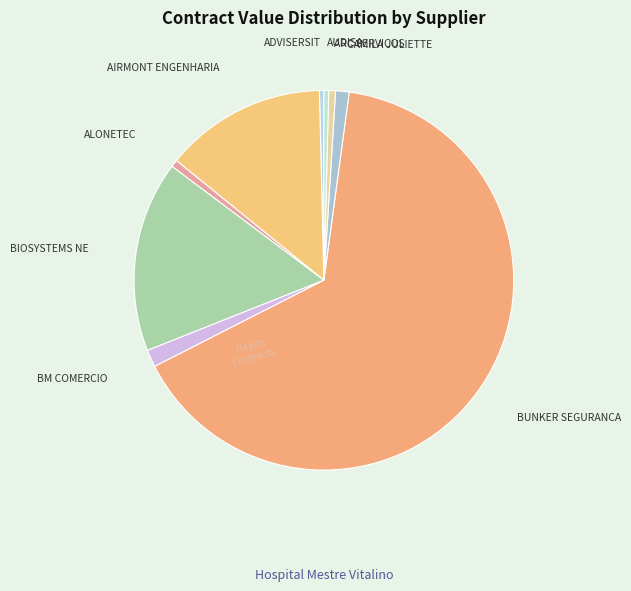

Combined, do BUNKER SEGURANCA and ALONETEC account for over 50%?

Yes